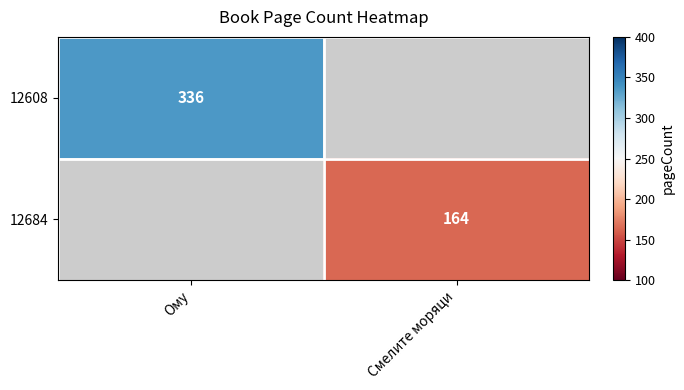

The value of 12608 at Ому is 336. True or false?

True